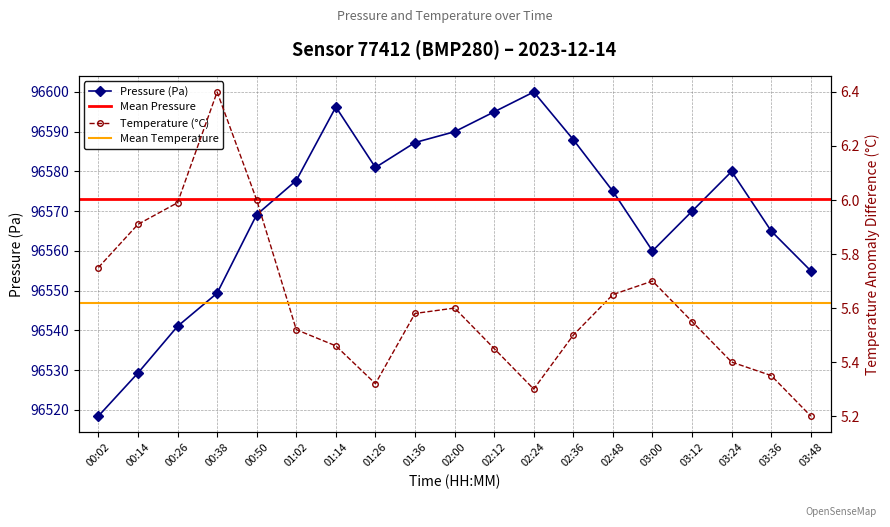

At how many categories does at least one series exceed 19229?

19